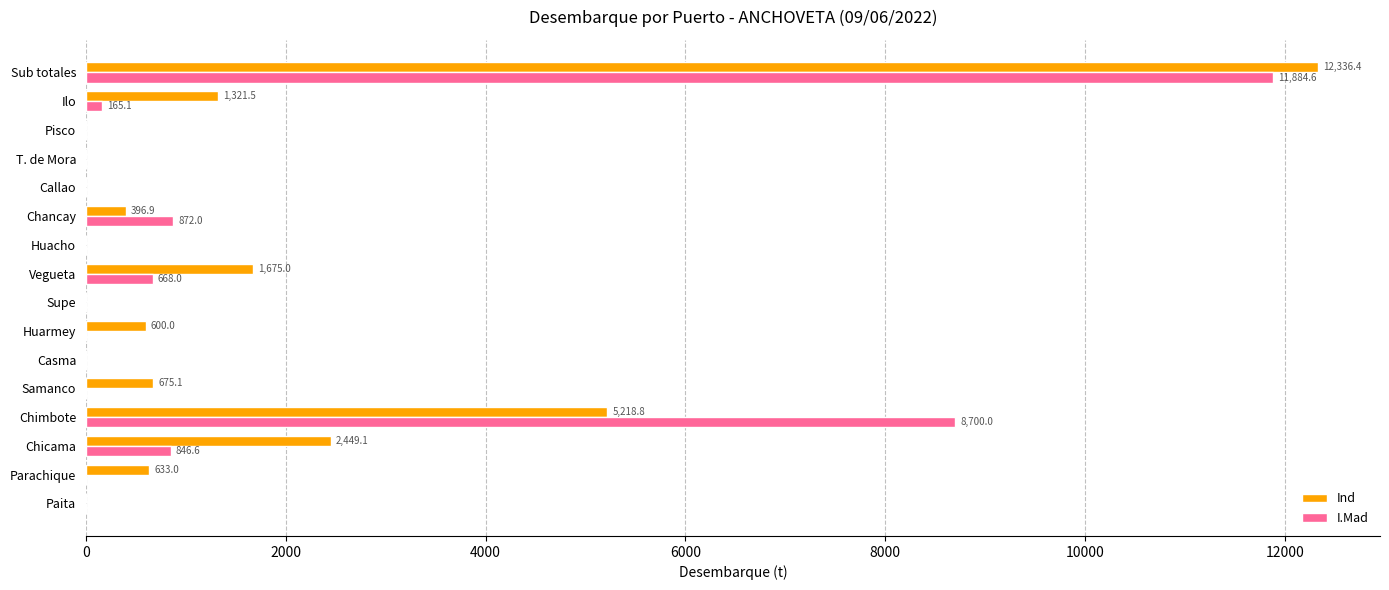

What is the sum of the Ind values at Parachique and Callao?

633.0